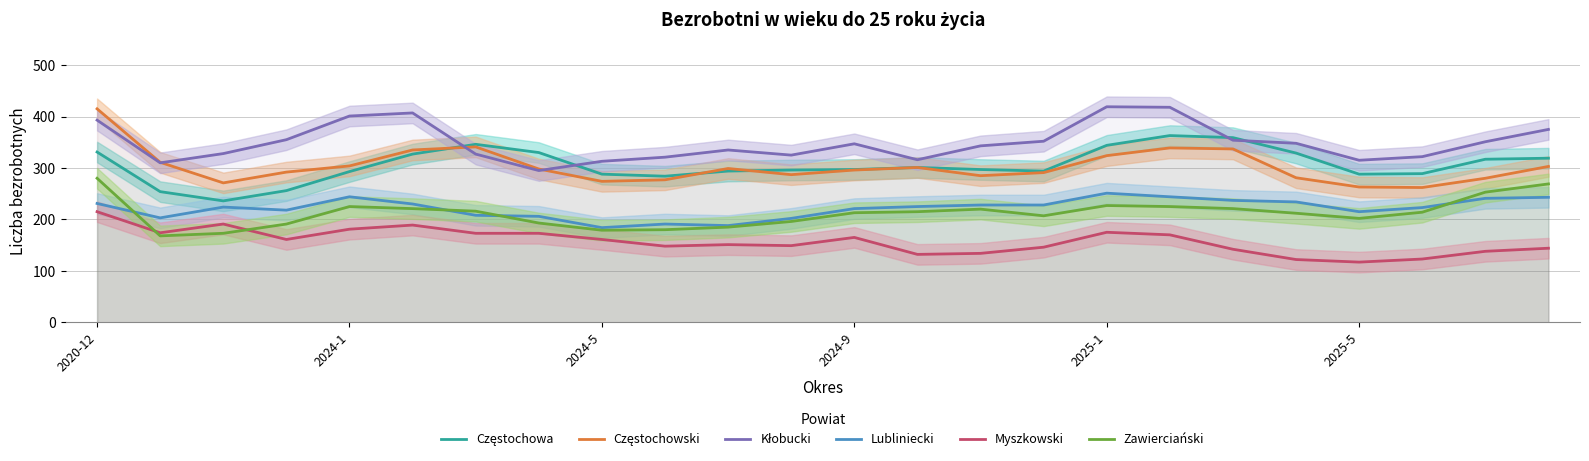

Which category has the highest value in the Myszkowski series?

2020-12